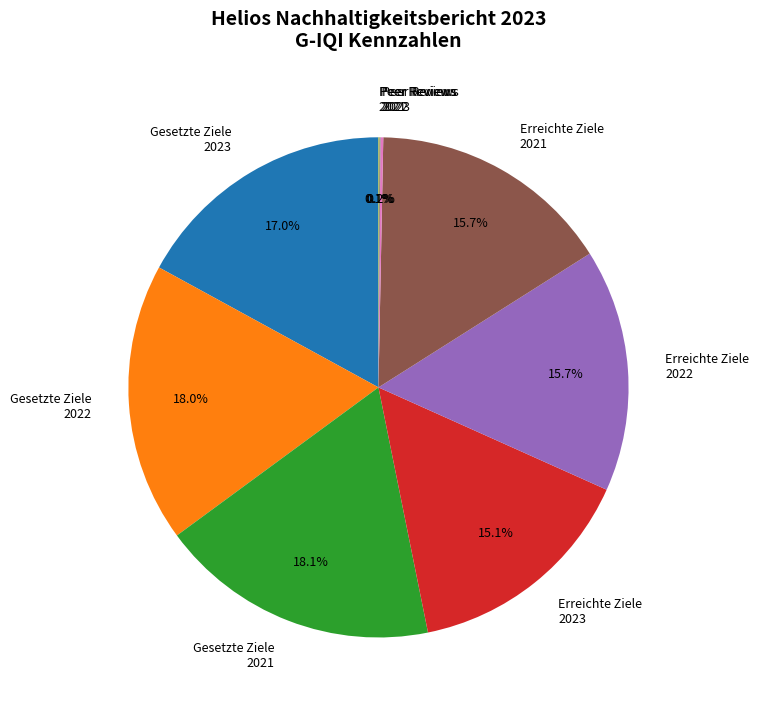

Does any single category account for the majority?

No